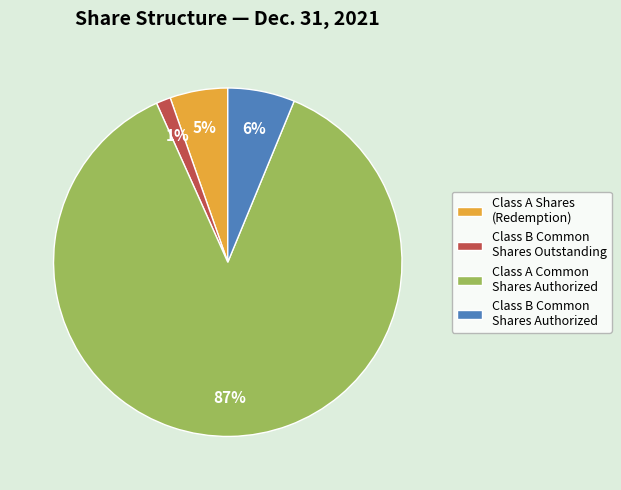

Is Class B Common Shares Authorized the majority of the pie?

No